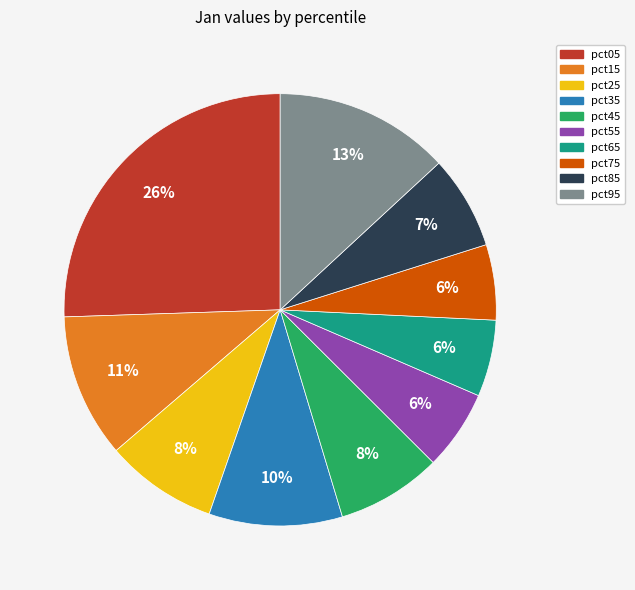

Is the sum of pct55 and pct65 greater than half?

No